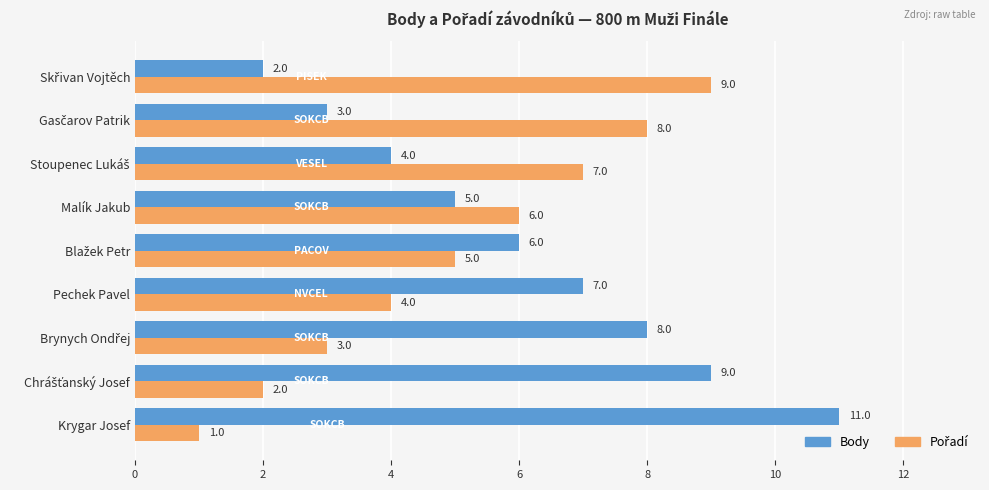

Is it true that Body equals 2 at Malík Jakub?

False